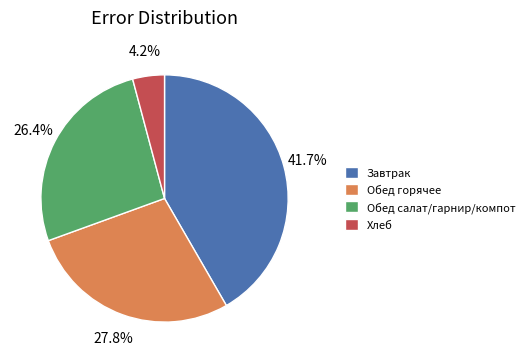

Is there any slice that represents more than half of the pie?

No